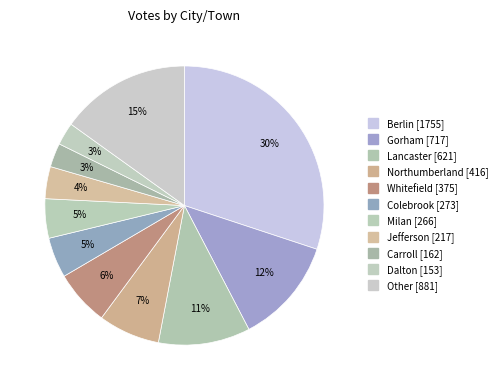

How many segments does this pie chart have?

11